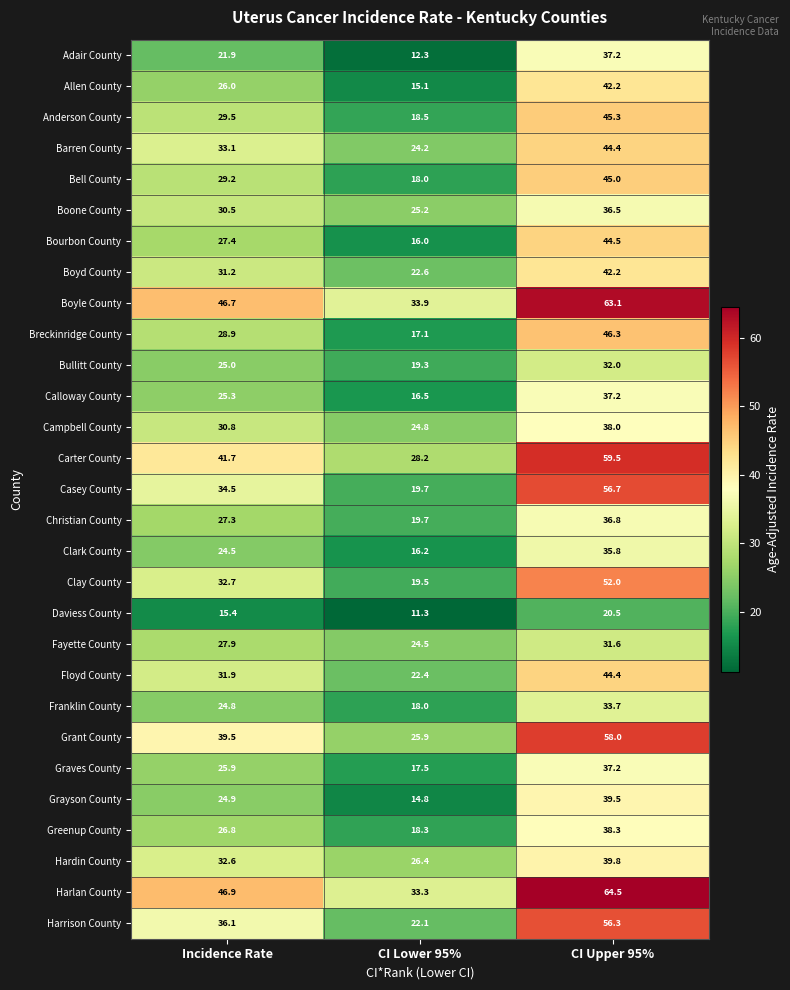

What is the difference between the Franklin County values at Incidence Rate and CI Upper 95%?

8.9